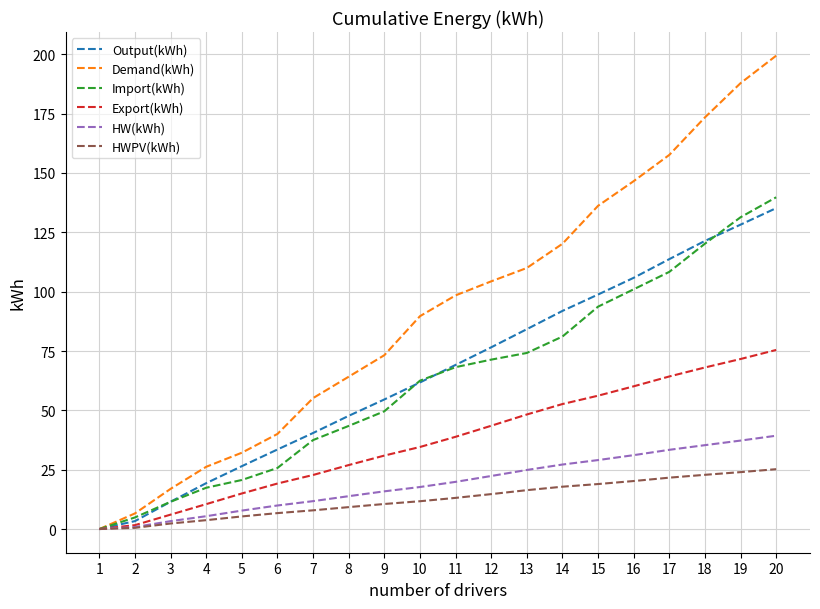

After their last crossing, which series has the higher values: Import(kWh) or Output(kWh)?

Import(kWh)